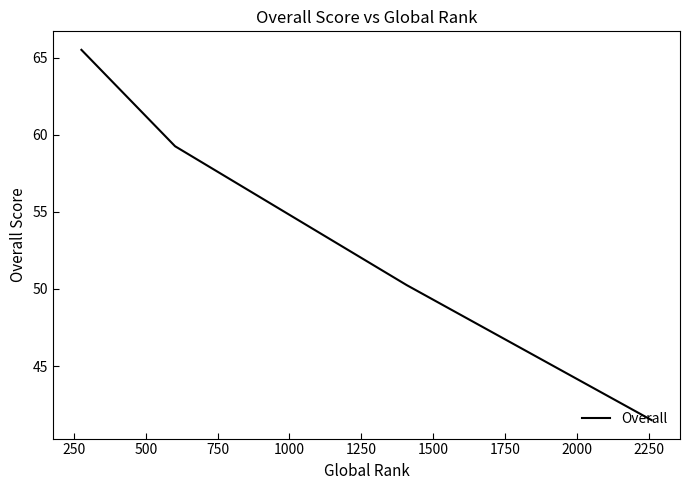

What is the sum of the values at 250 and 750?

115.8